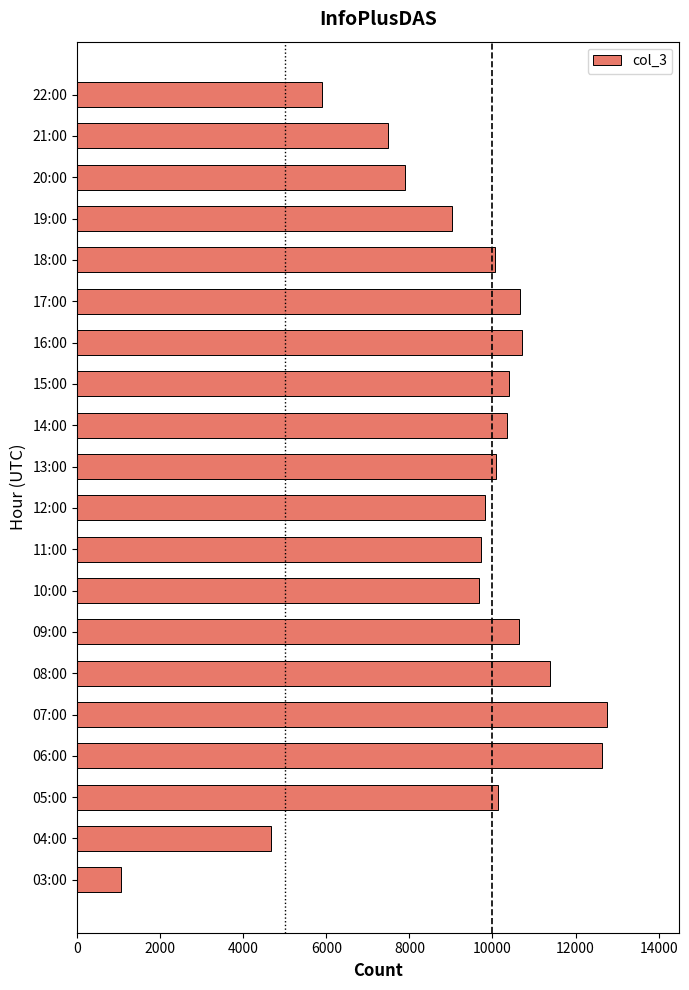

What is the change in value from 03:00 to 09:00?

+9561